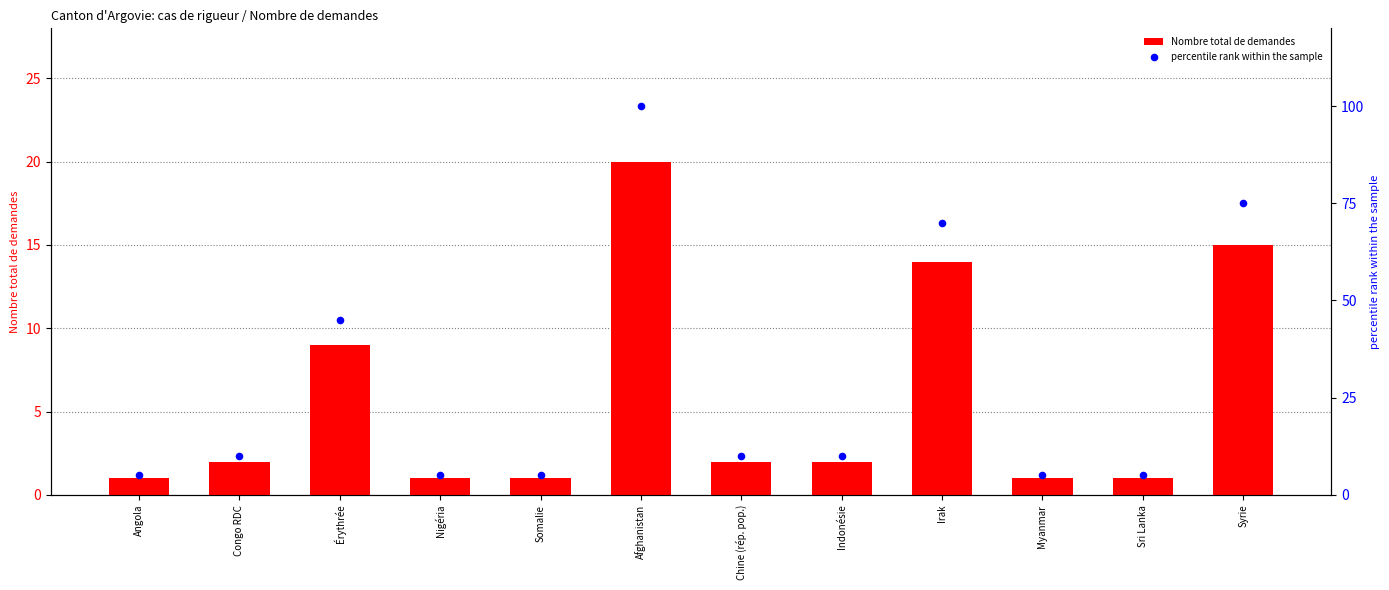

At how many categories does at least one series exceed 77?

1